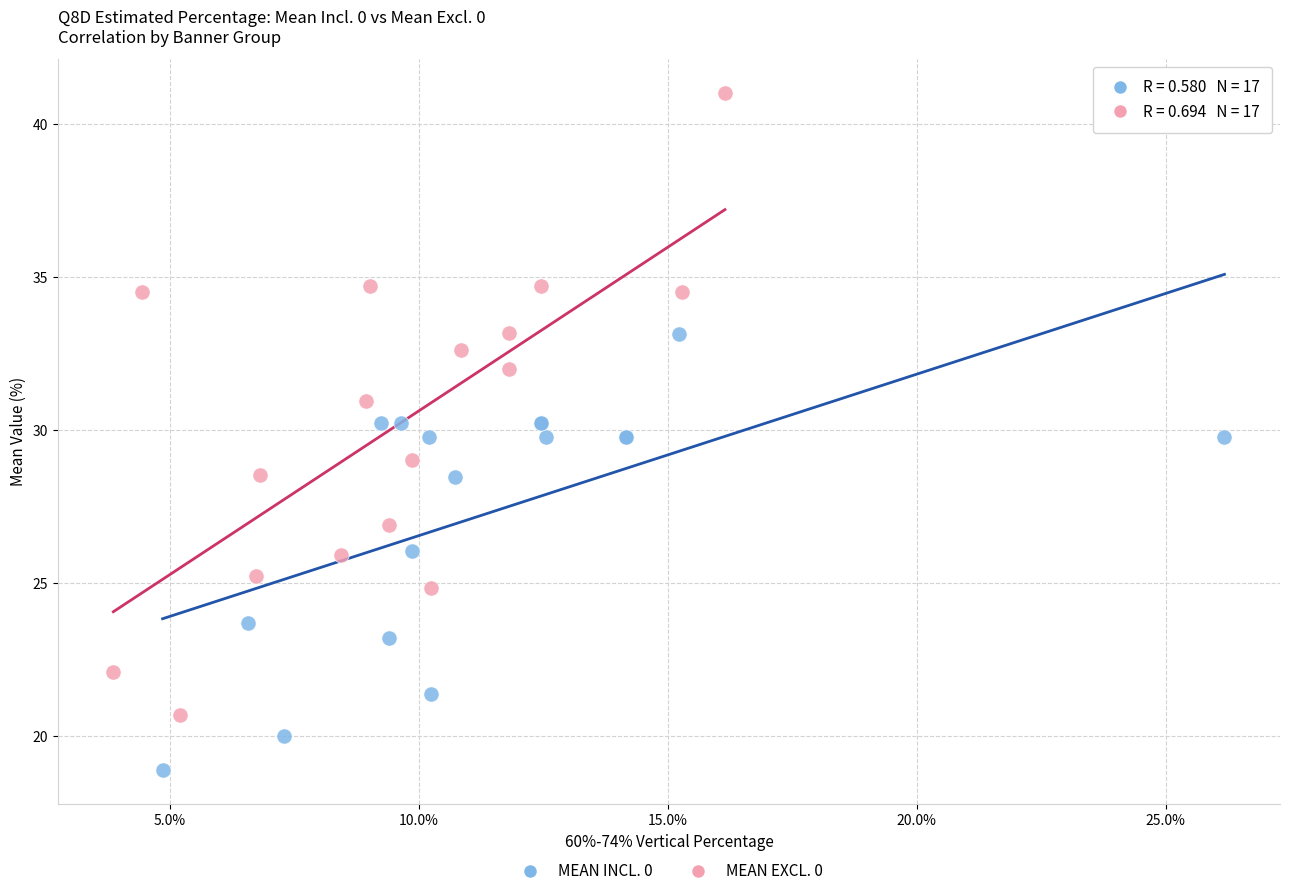

Which series contains the highest Y value?

MEAN EXCL. 0